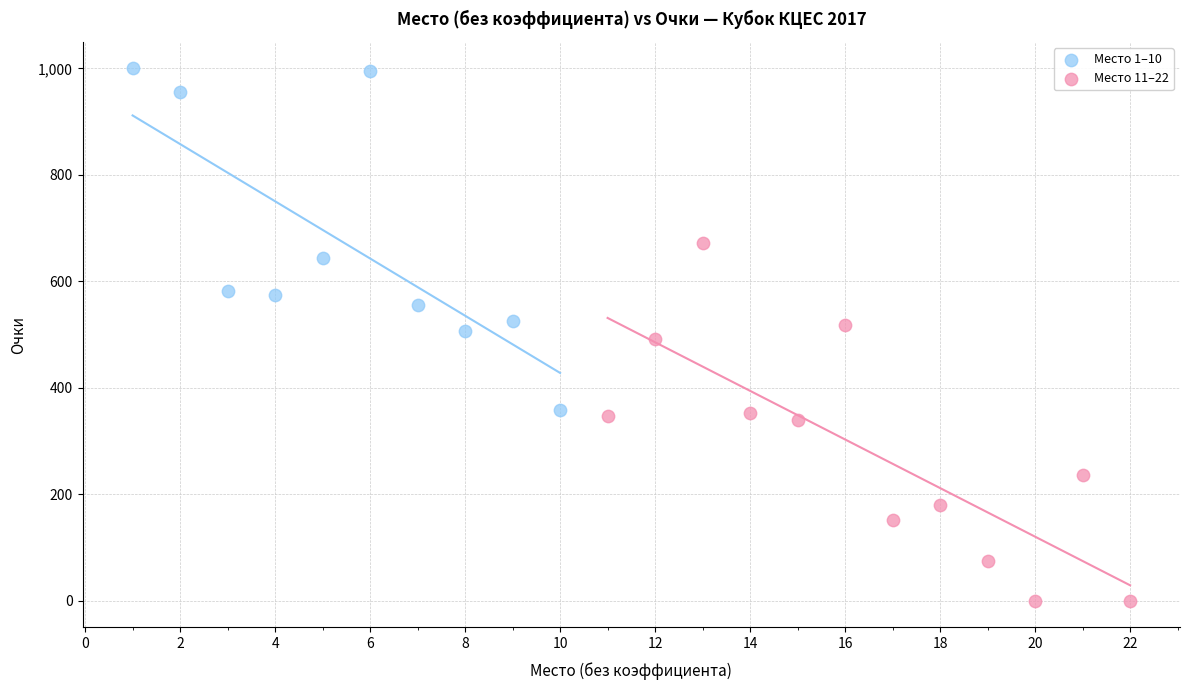

Which series reaches the minimum Y coordinate?

Место 11–22